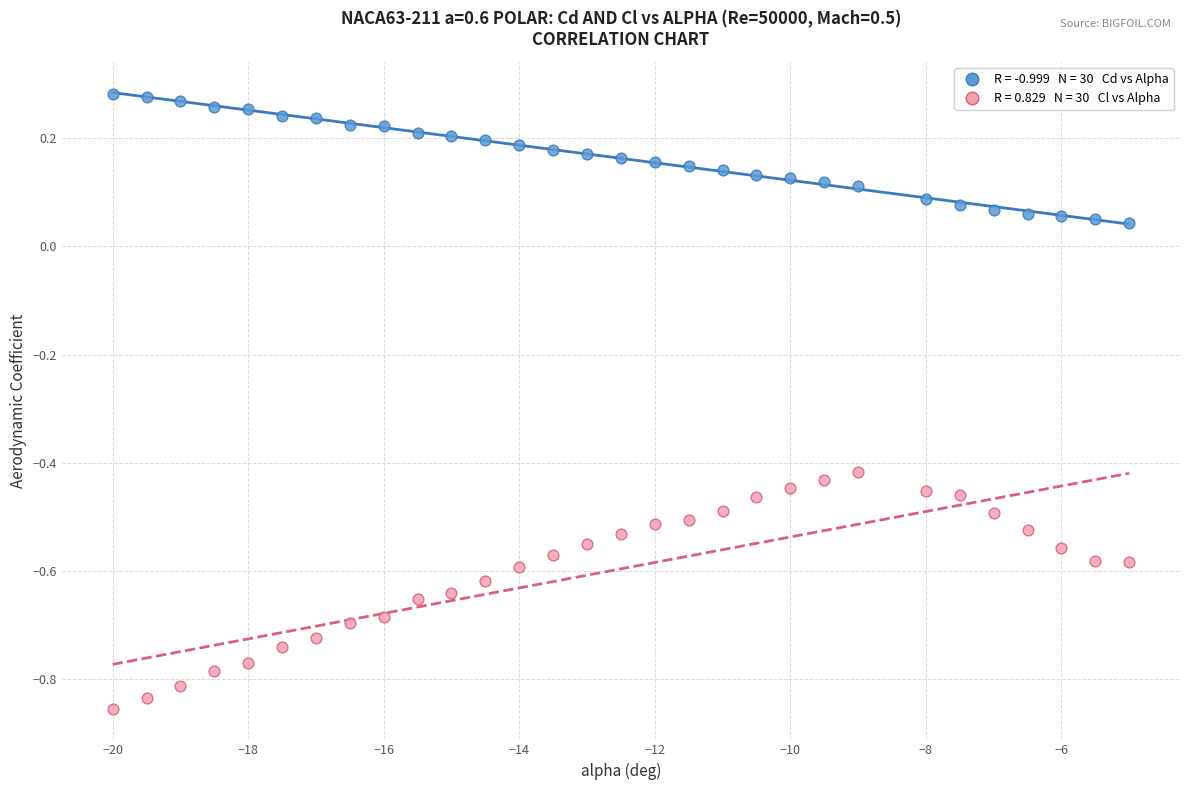

Across all data points, what is the range of Y values (max minus min)?

1.1